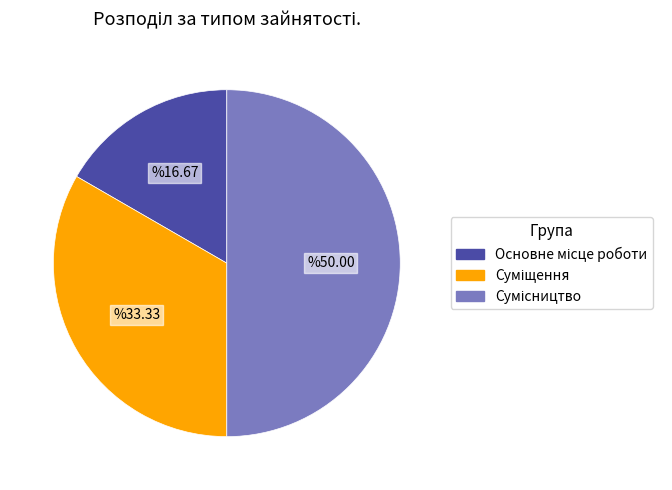

What percentage is the Основне місце роботи slice, to the nearest percent?

17%